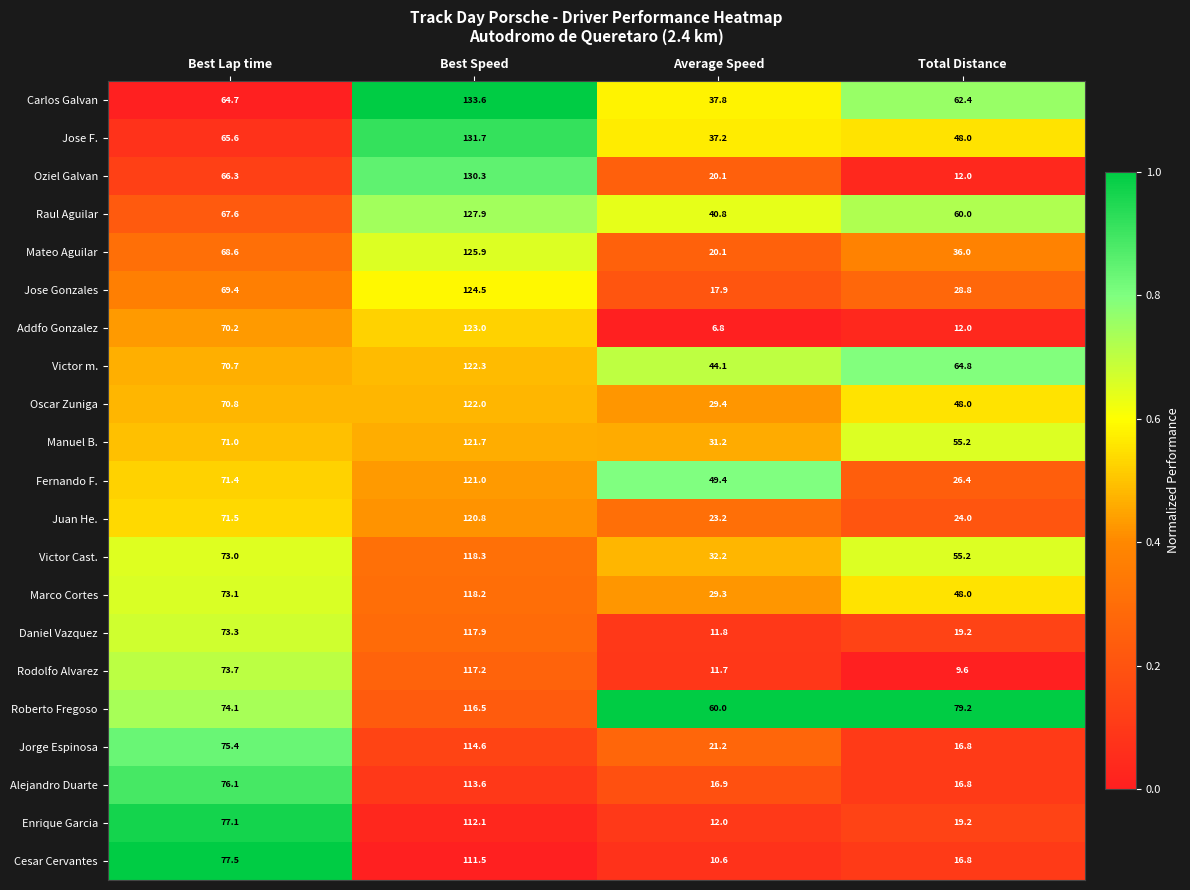

What value does the Fernando F. series have at Best Speed?

121.0